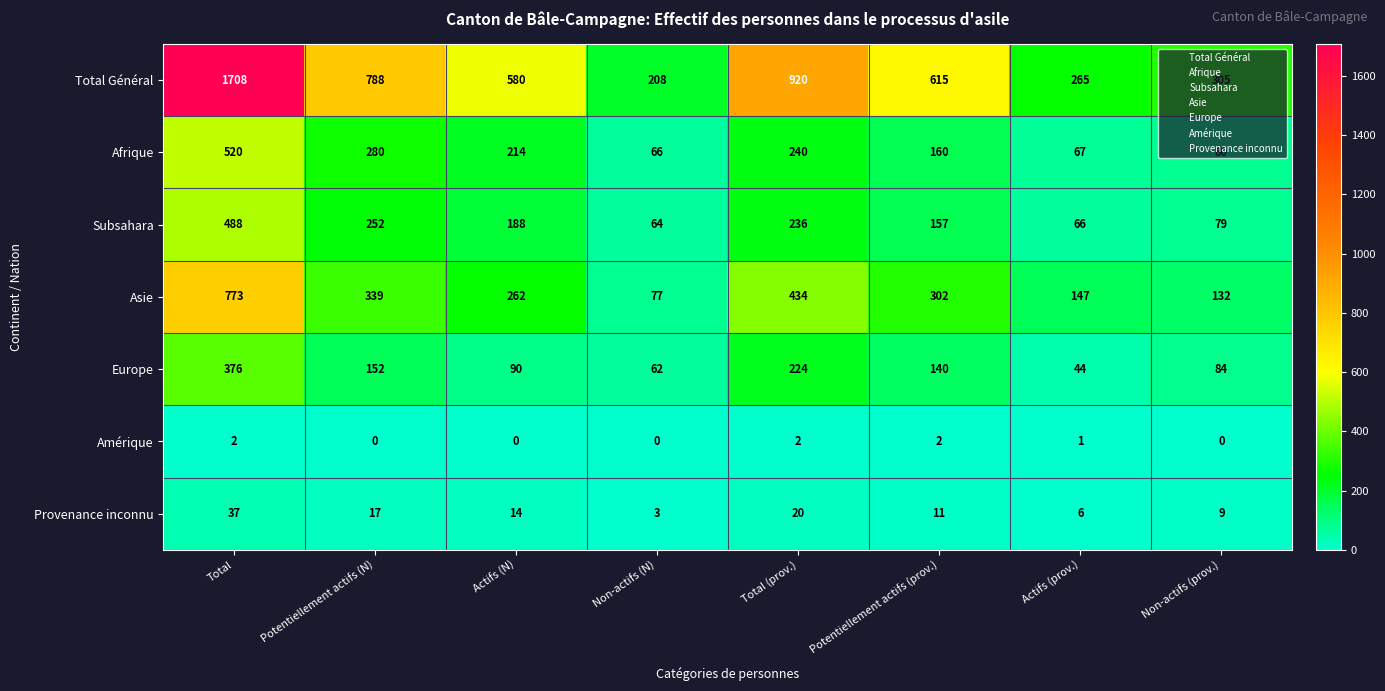

The Afrique series shows 160 at Potentiellement actifs (prov.). True or false?

True